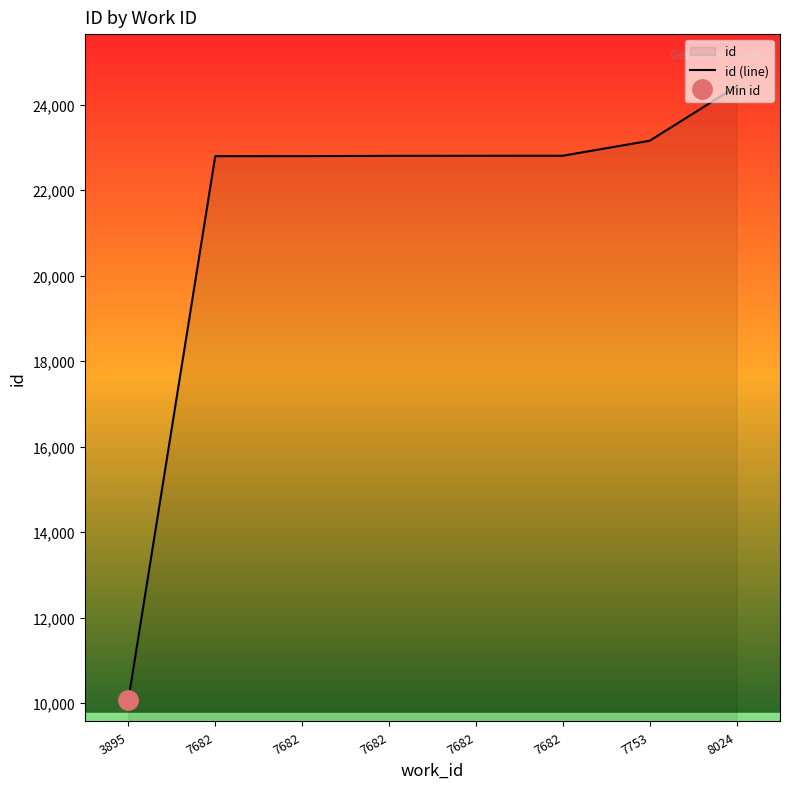

Count the number of values greater than 22802.

3